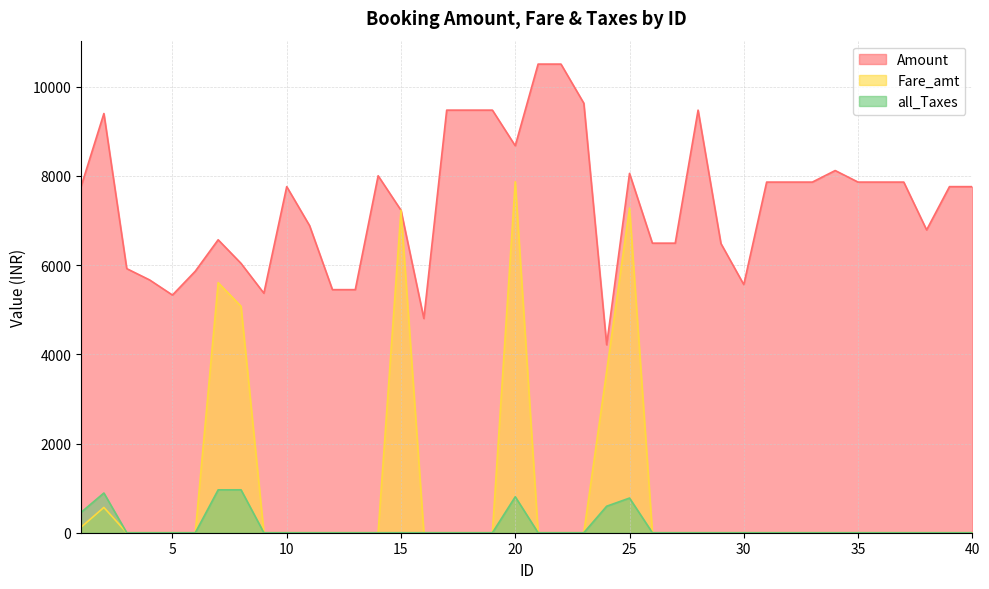

What are all the series names shown in the legend?

Amount, Fare_amt, all_Taxes